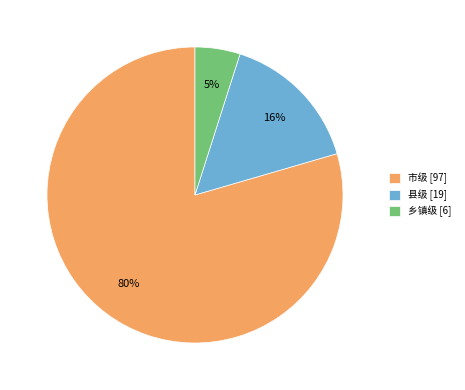

How many segments does this pie chart have?

3